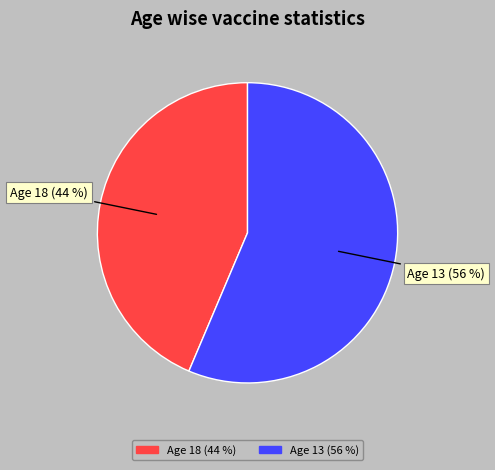

To the nearest percent, what is the average slice percentage?

50%